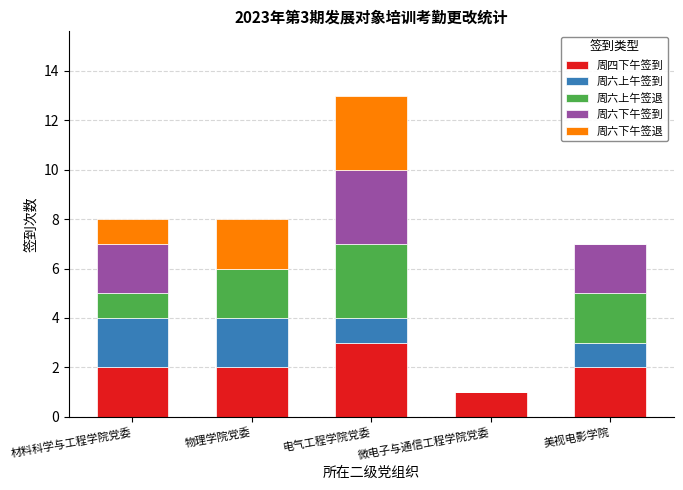

At which category is the sum across all series the highest?

电气工程学院党委